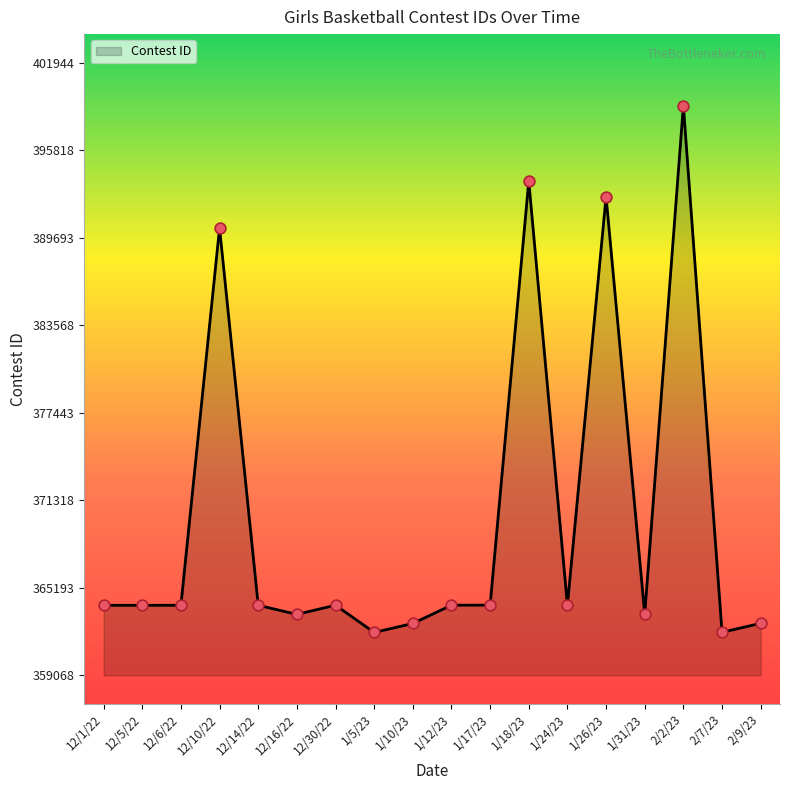

What is the ratio of the value at 12/5/22 to the value at 12/6/22?

1.0